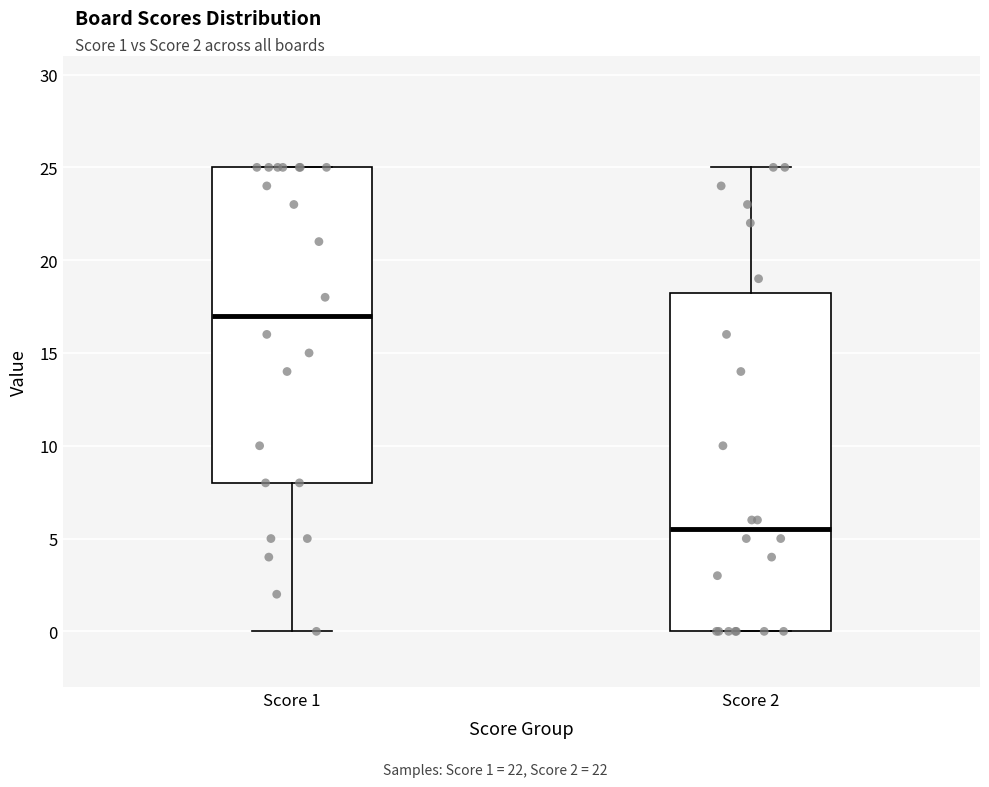

Reading left to right, read every box against the y-axis: the position of its median line, the range the box covers, and the ends of its whiskers. The values are not printed on the chart, so give them approximately, as read against the axis.

Score 1: median 17.0, box 8.0 to 25.0, whiskers 0.0 to 25.0
Score 2: median 5.5, box 0.0 to 18.5, whiskers 0.0 to 25.0